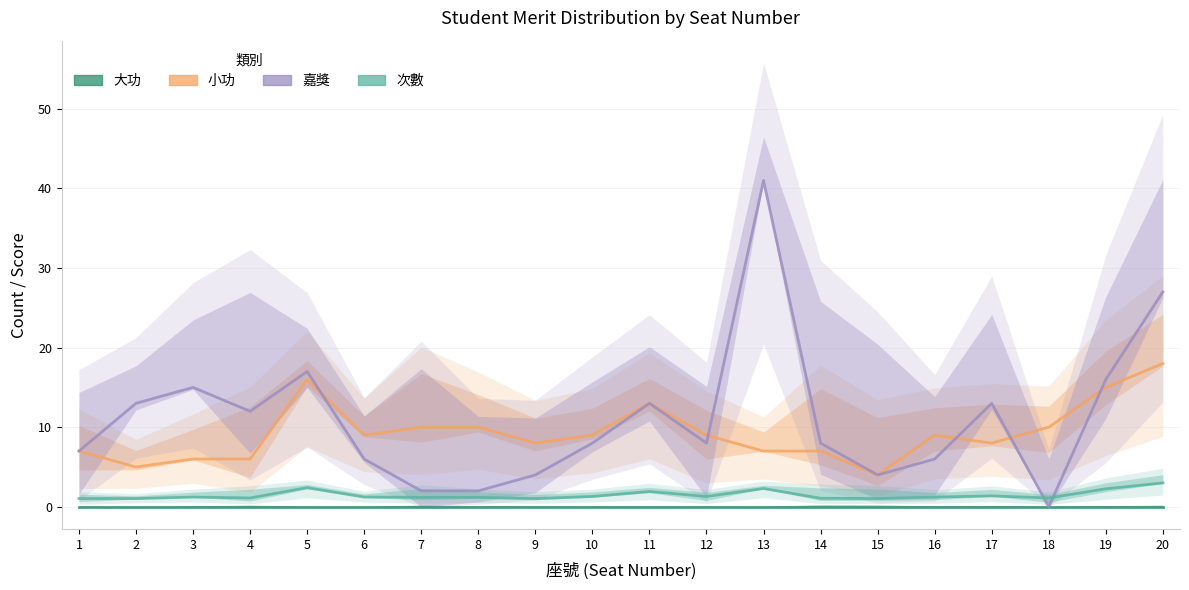

What is the value of the 小功 point at the 6th from the left?

9.0